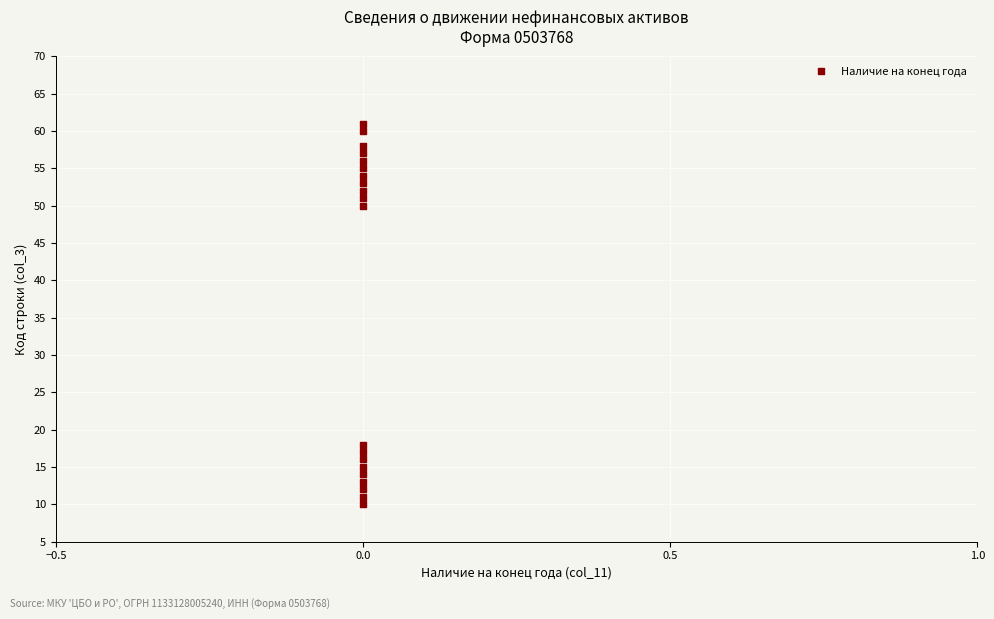

What Y value in the scatter plot is closest to 35?

50